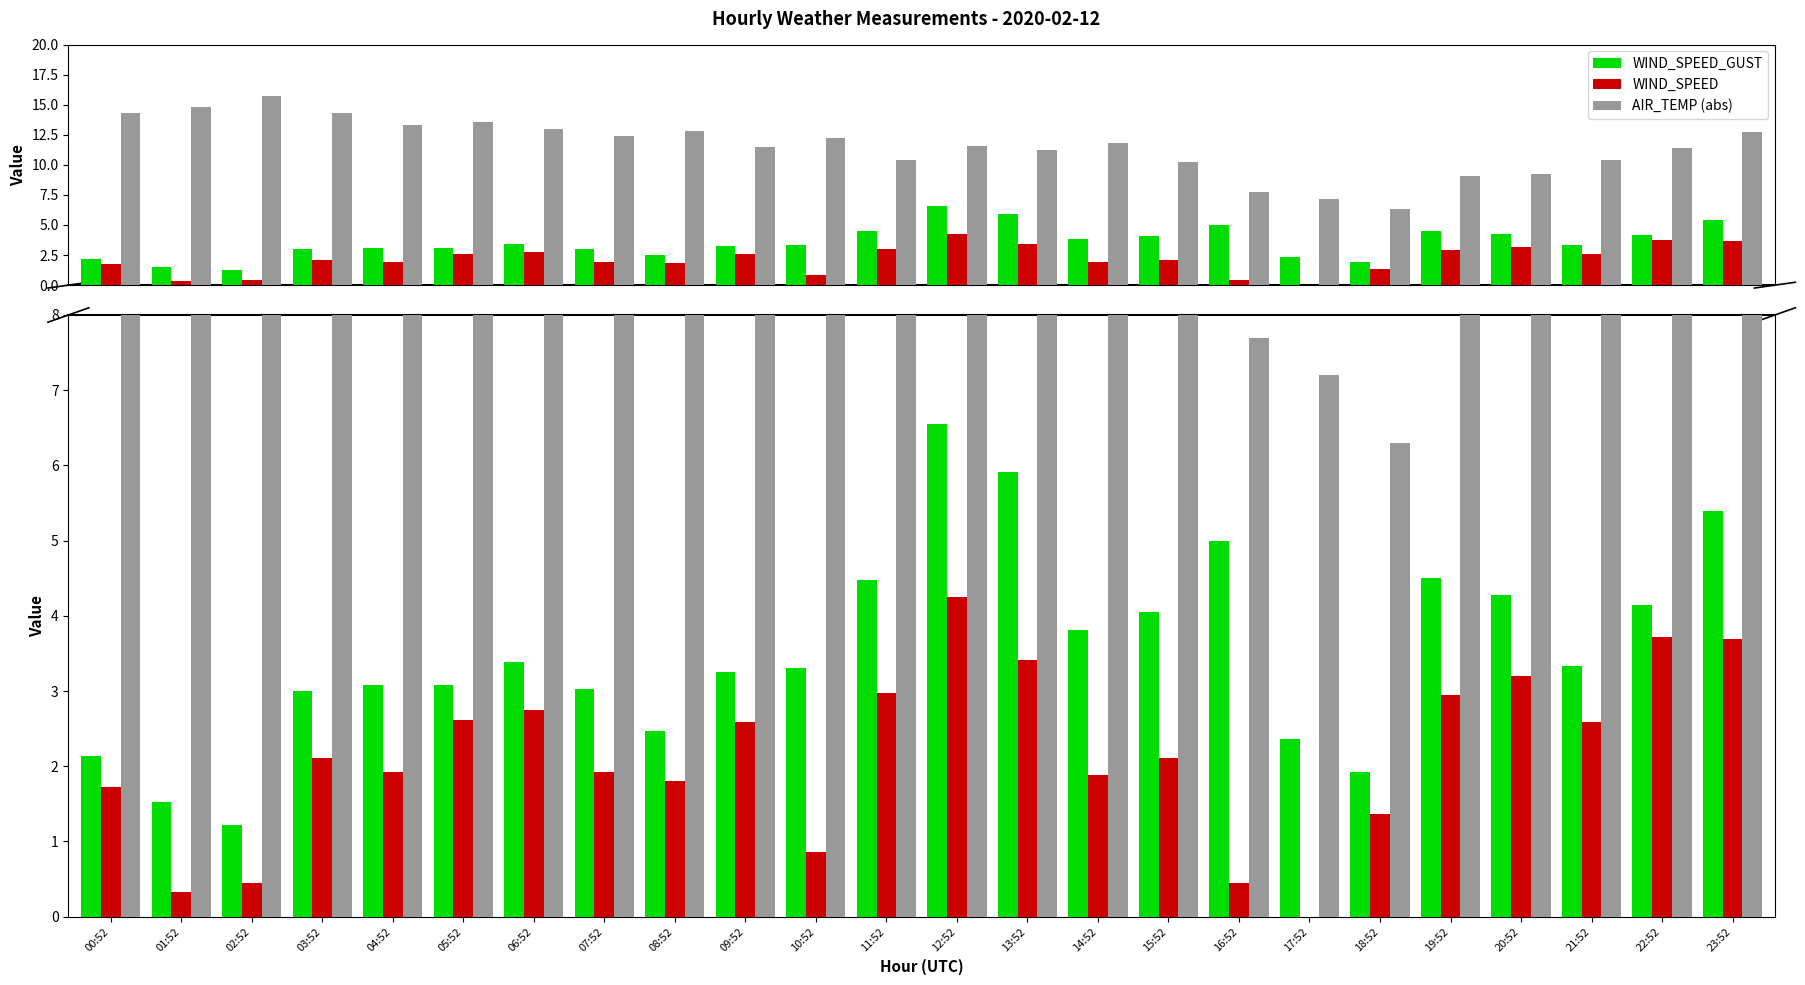

At which category is the sum across all series the highest?

12:52